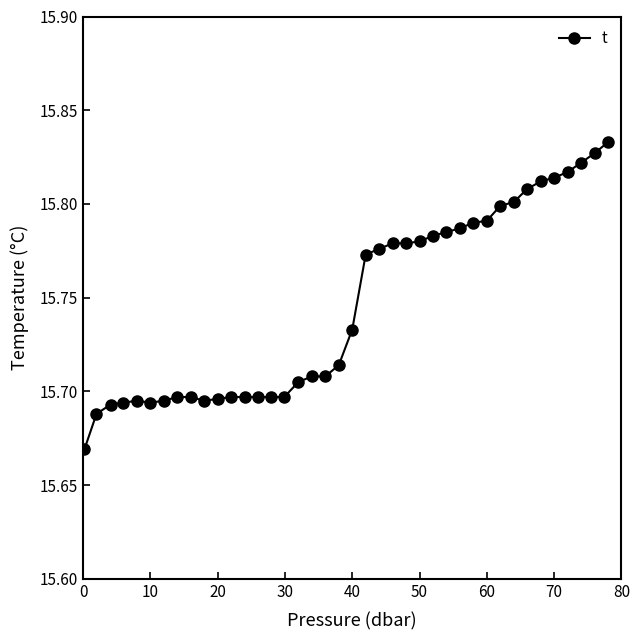

What is the sum of all values?

629.8